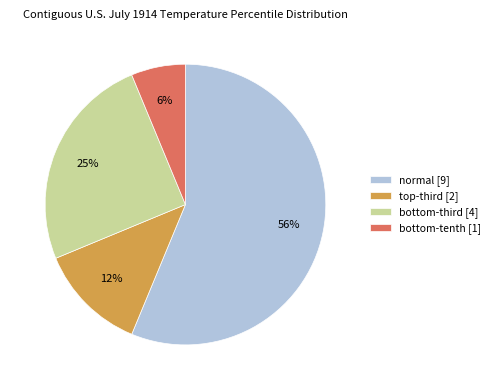

Count the number of slices in the pie.

4